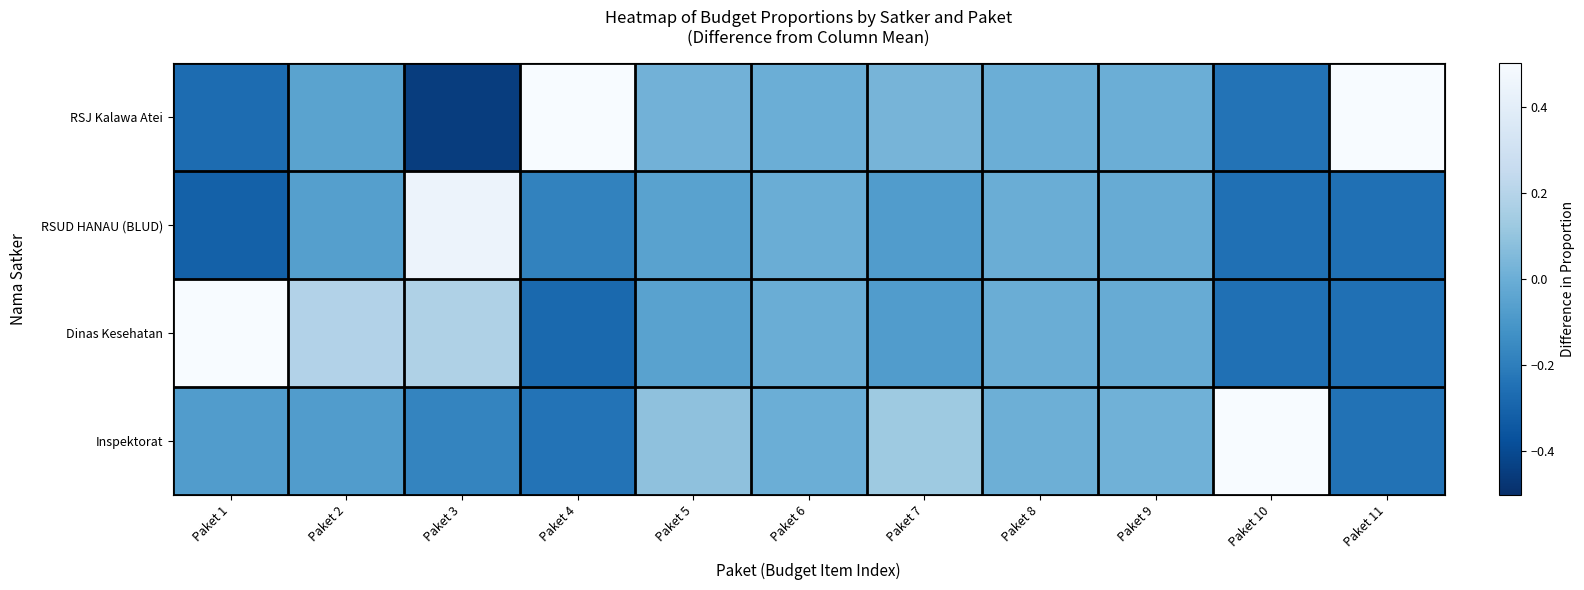

How many categories are shown in the chart?

11